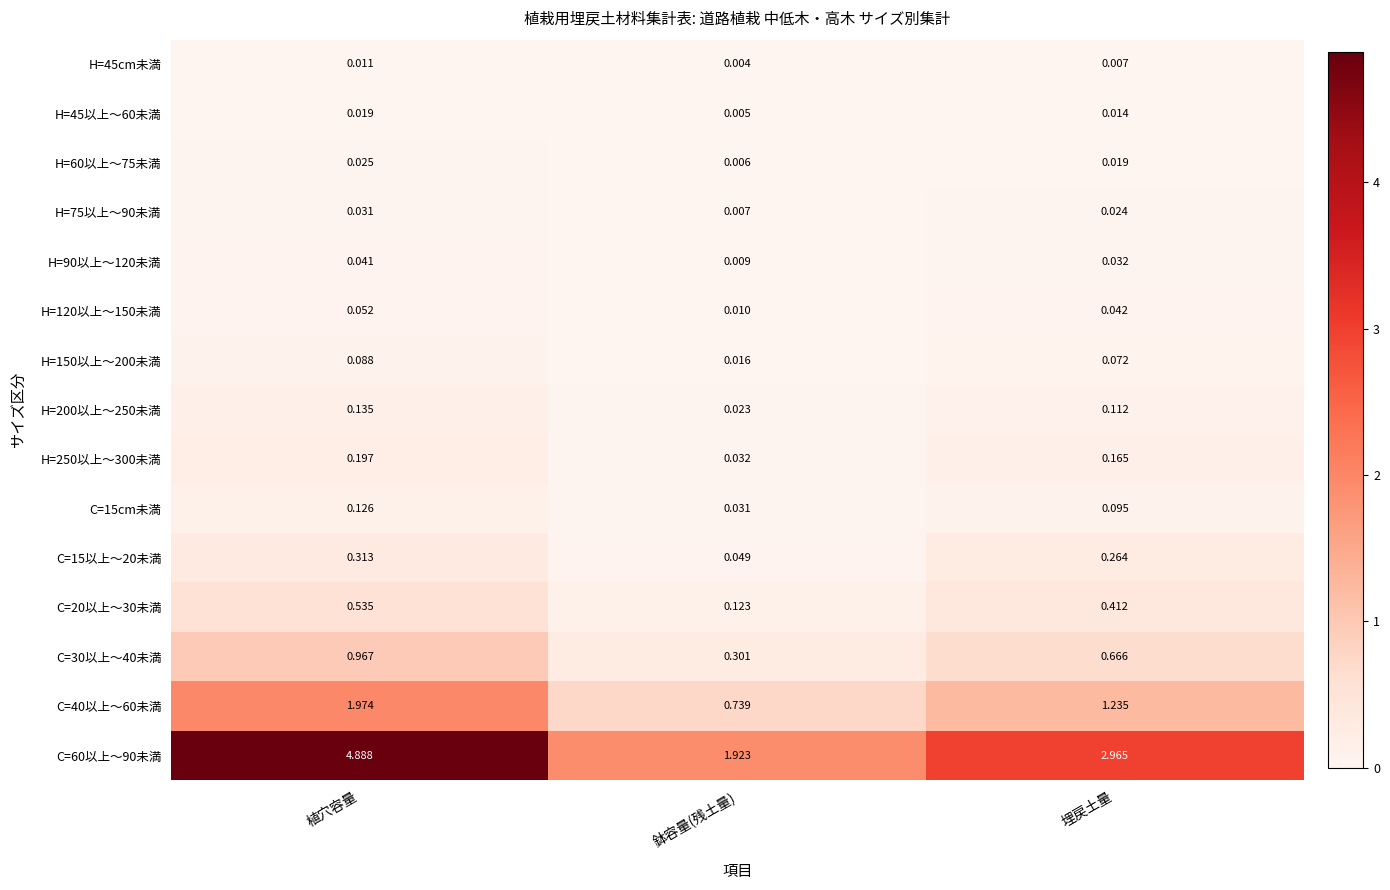

List the labels in order of H=75以上～90未満 value, smallest first.

鉢容量(残土量), 埋戻土量, 植穴容量